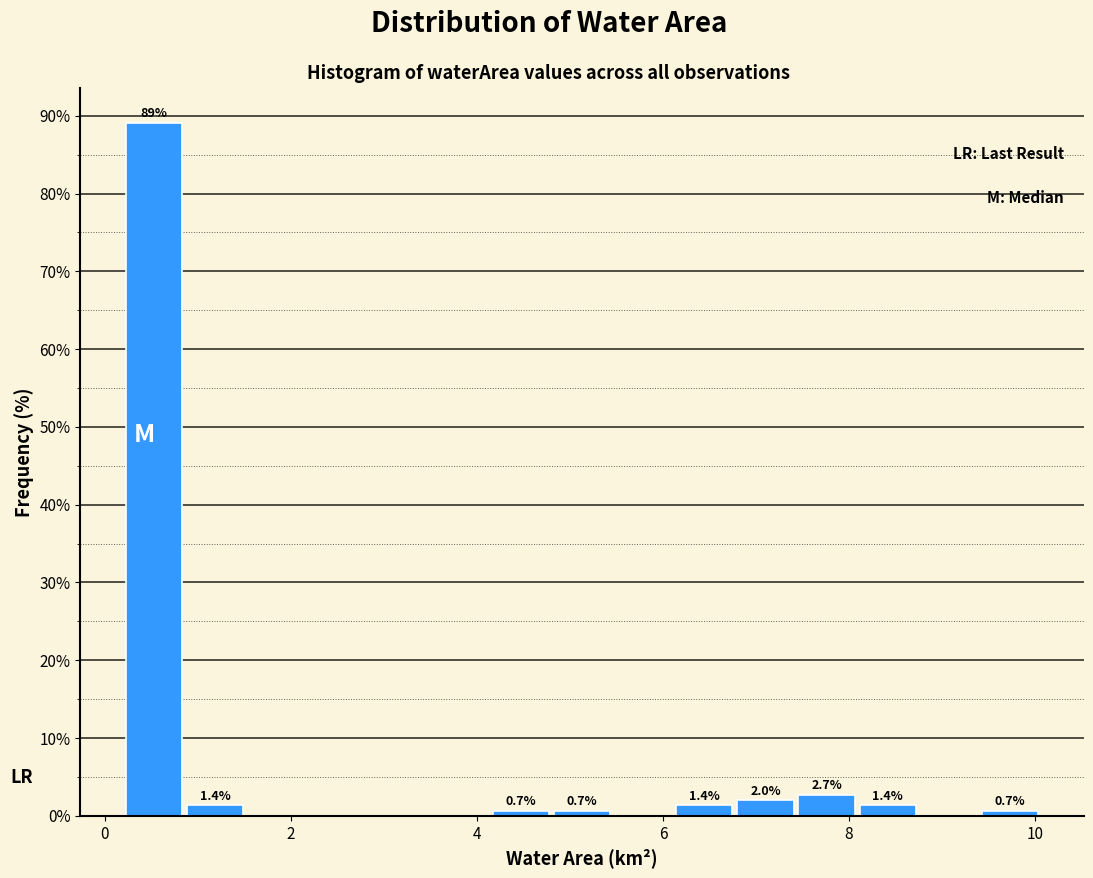

Around what value on the x-axis is the tallest bar? Give the approximate position of its centre, as read against the axis.

0.6